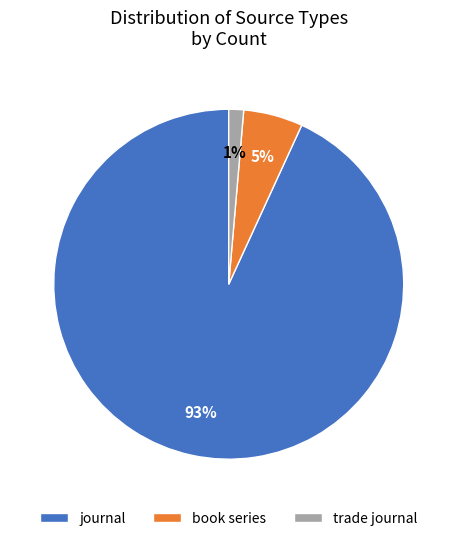

To the nearest percent, what percentage of the pie is trade journal?

1%